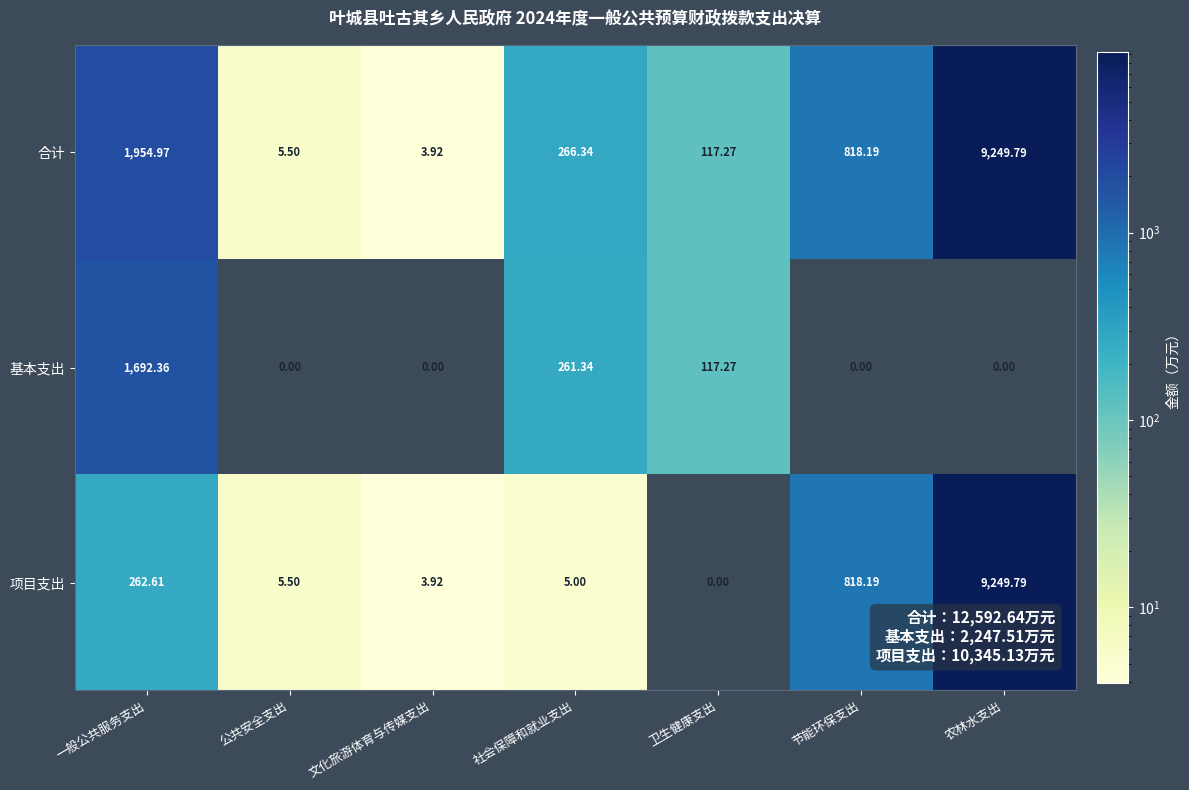

Count the number of categories in the chart.

7